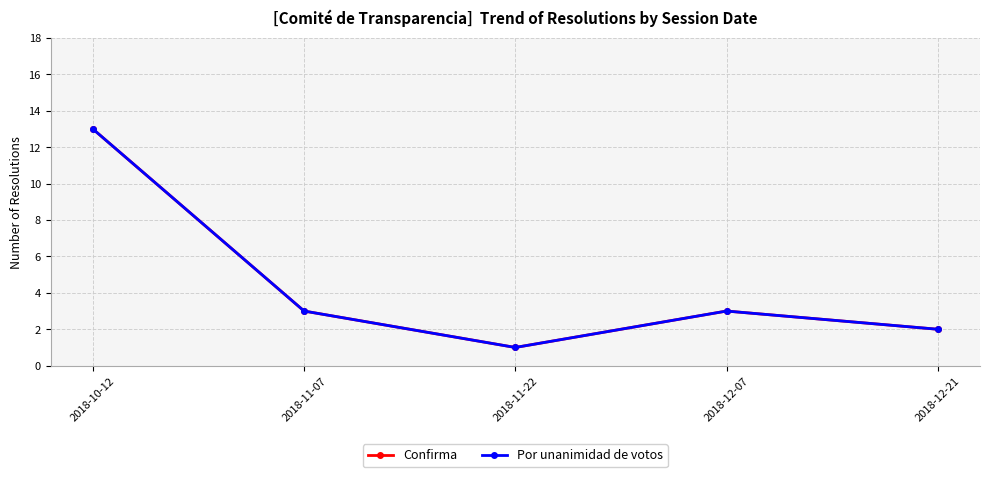

Is this an area chart (filled region under the line)?

No